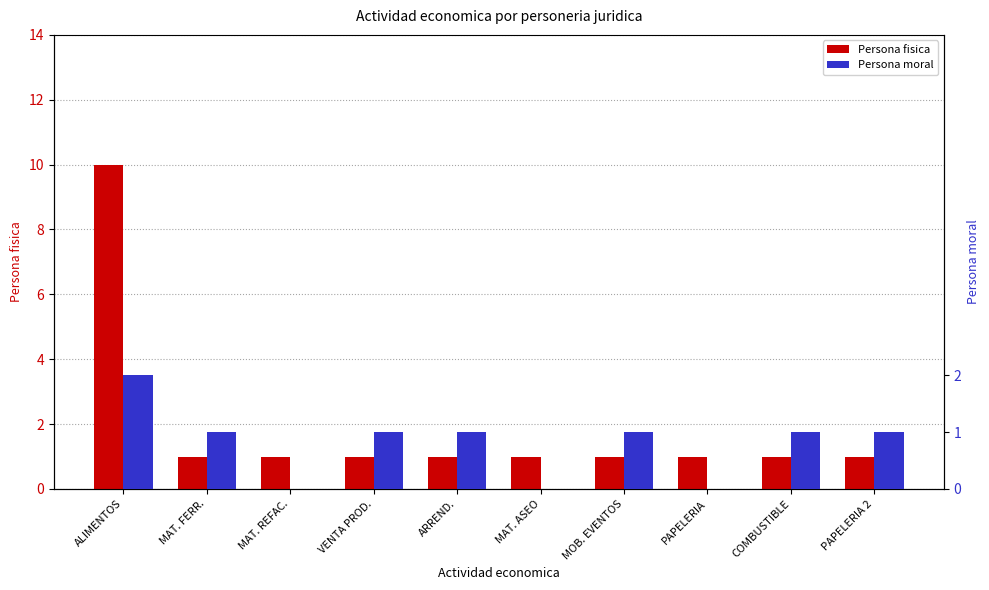

Is it true that Persona moral equals 3 at ALIMENTOS?

False